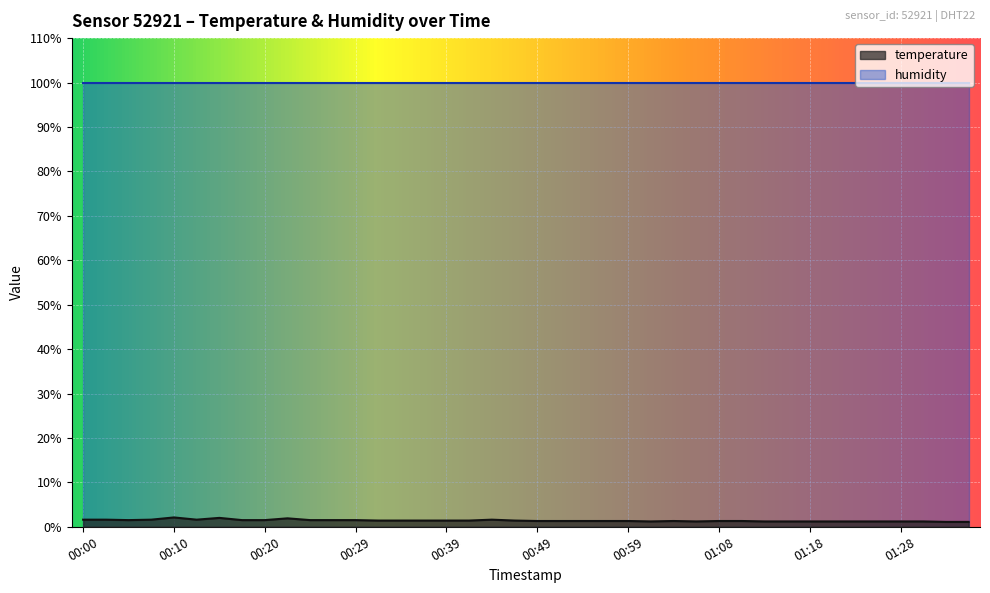

What is the maximum value shown in the chart?

99.9